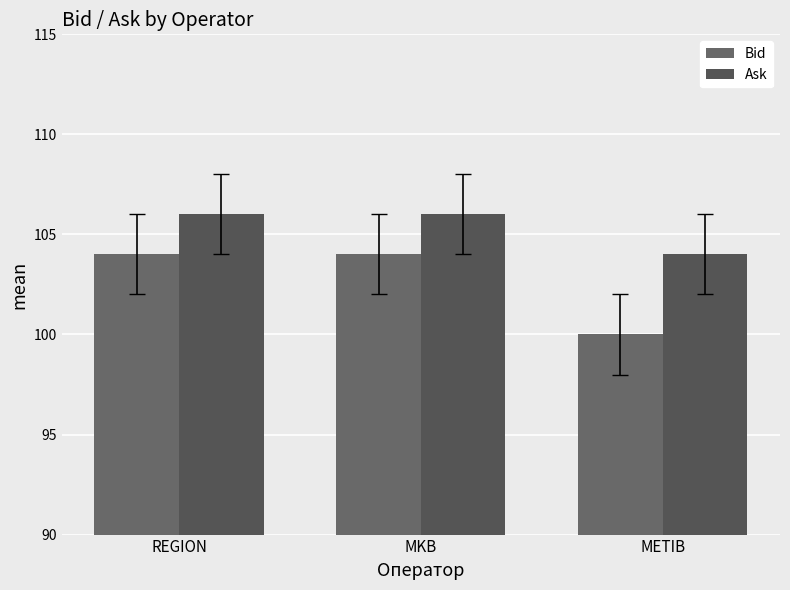

Which has a higher value, MKB or METIB?

MKB